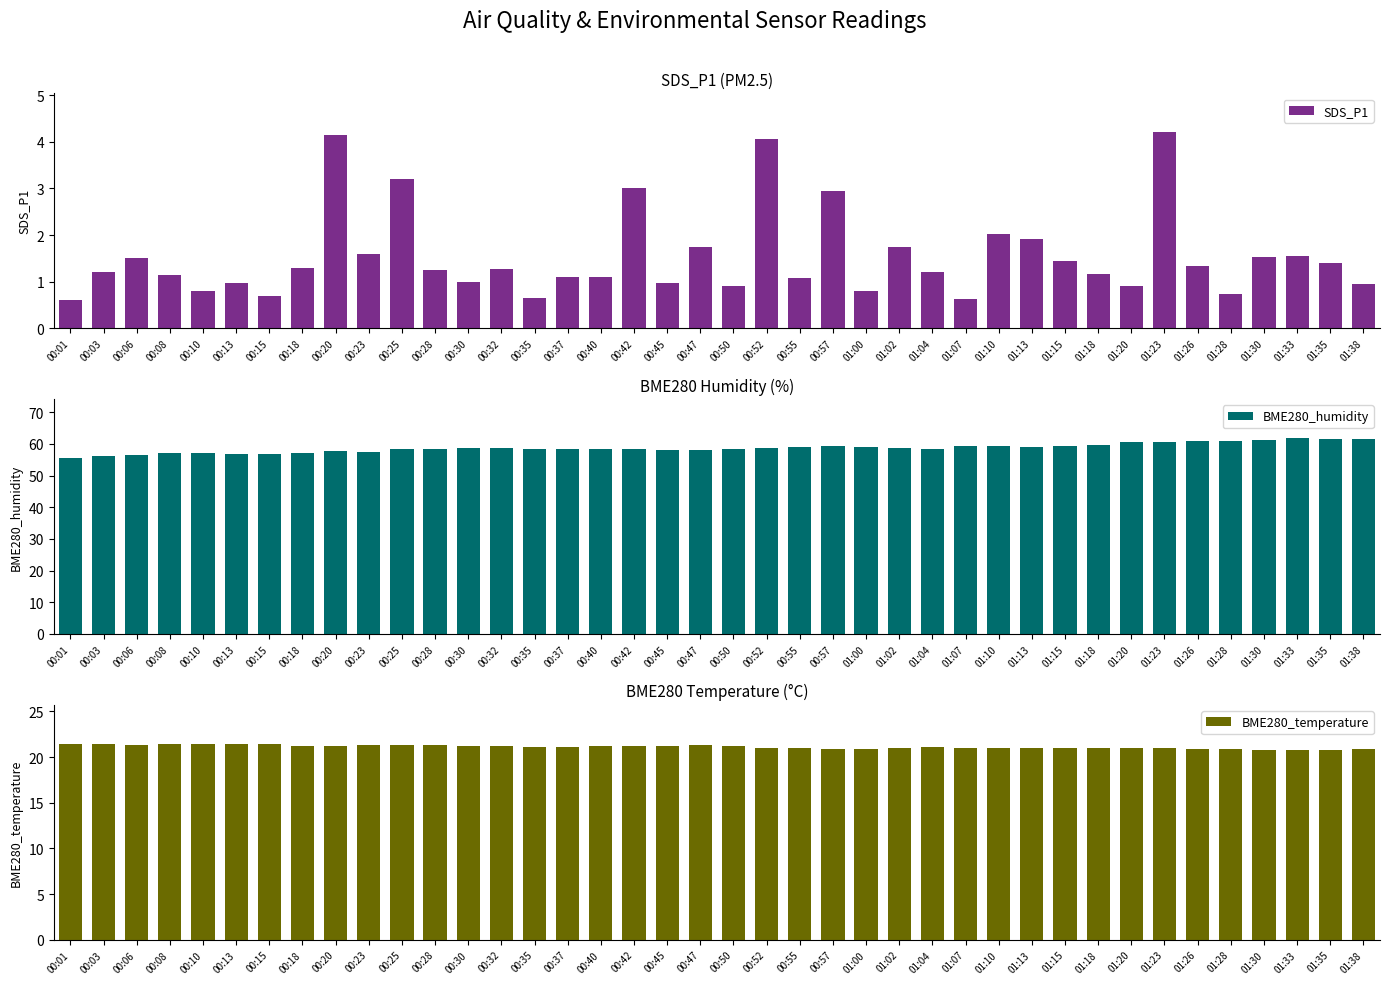

How many groups of bars are there?

40